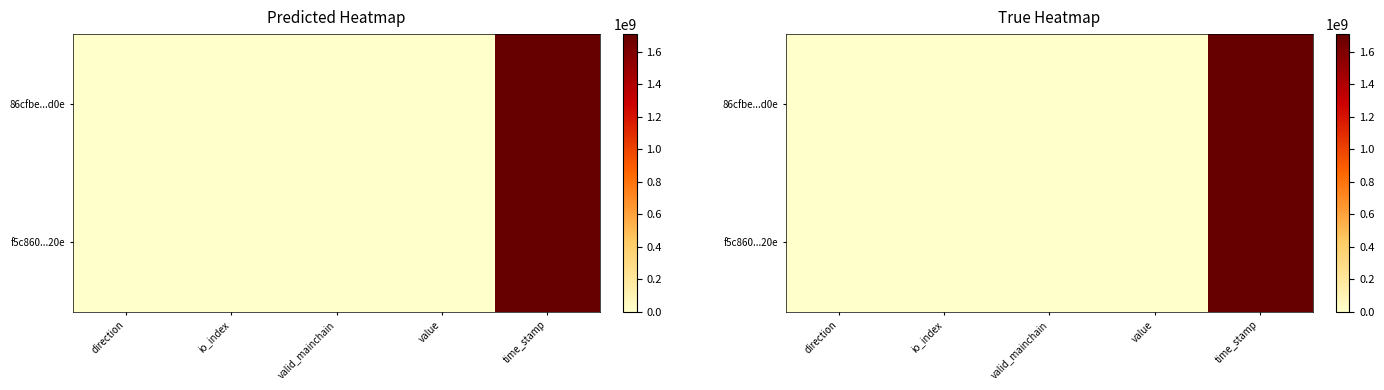

The value of f5c860...20e at direction is -0.2. True or false?

False